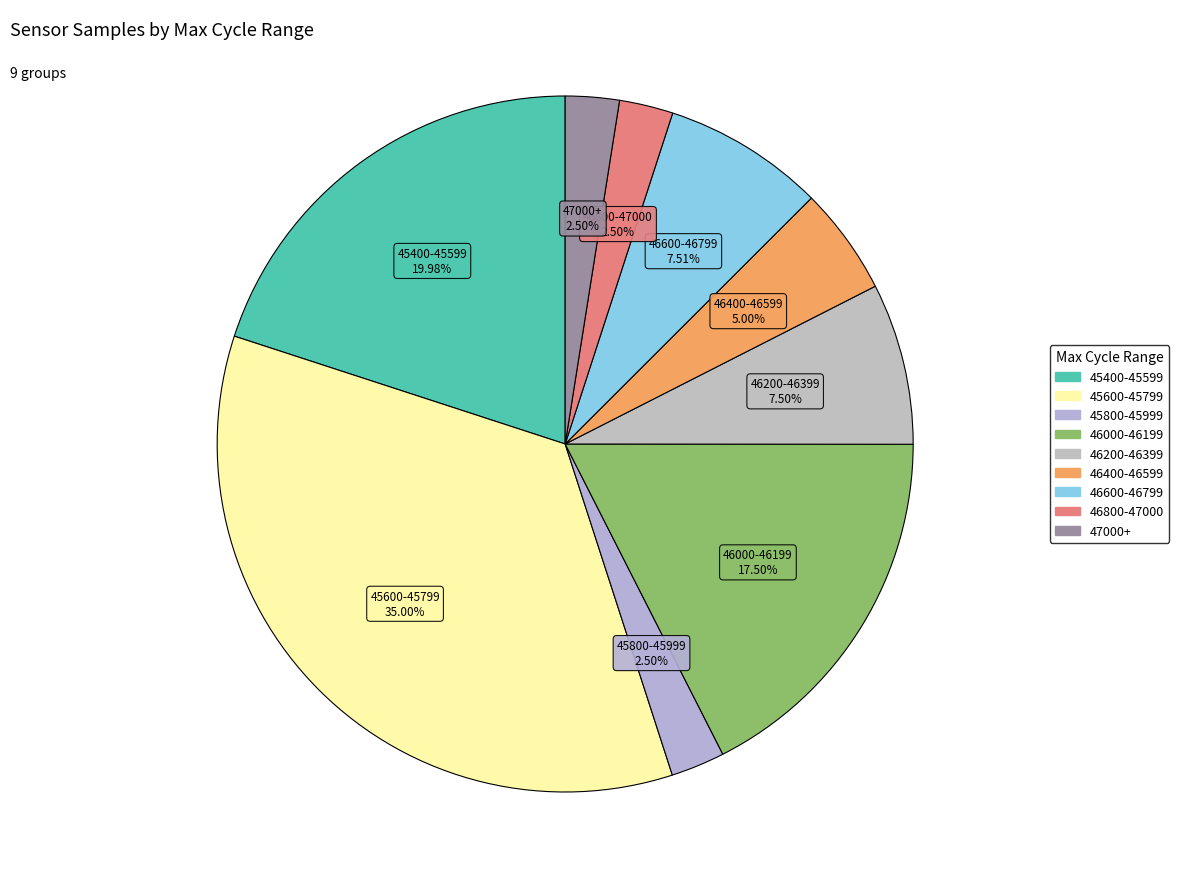

Combined, do 45600-45799 and 46000-46199 account for over 50%?

Yes